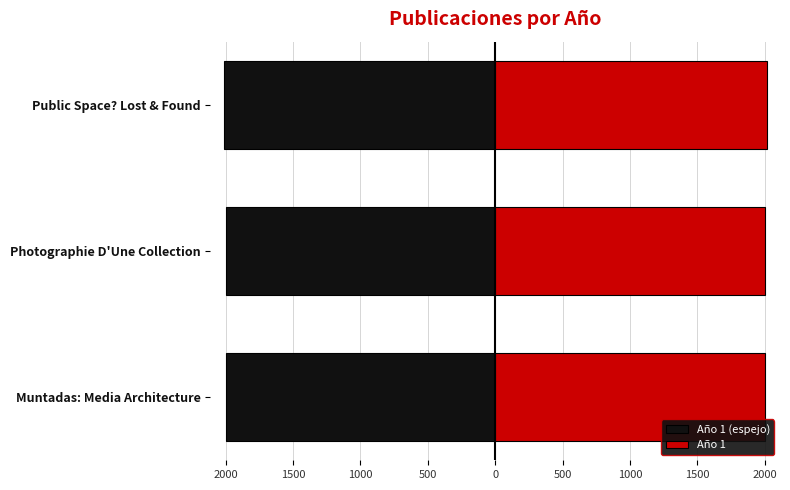

The value of Año 1 at Photographie D'Une Collection is 2000. True or false?

True